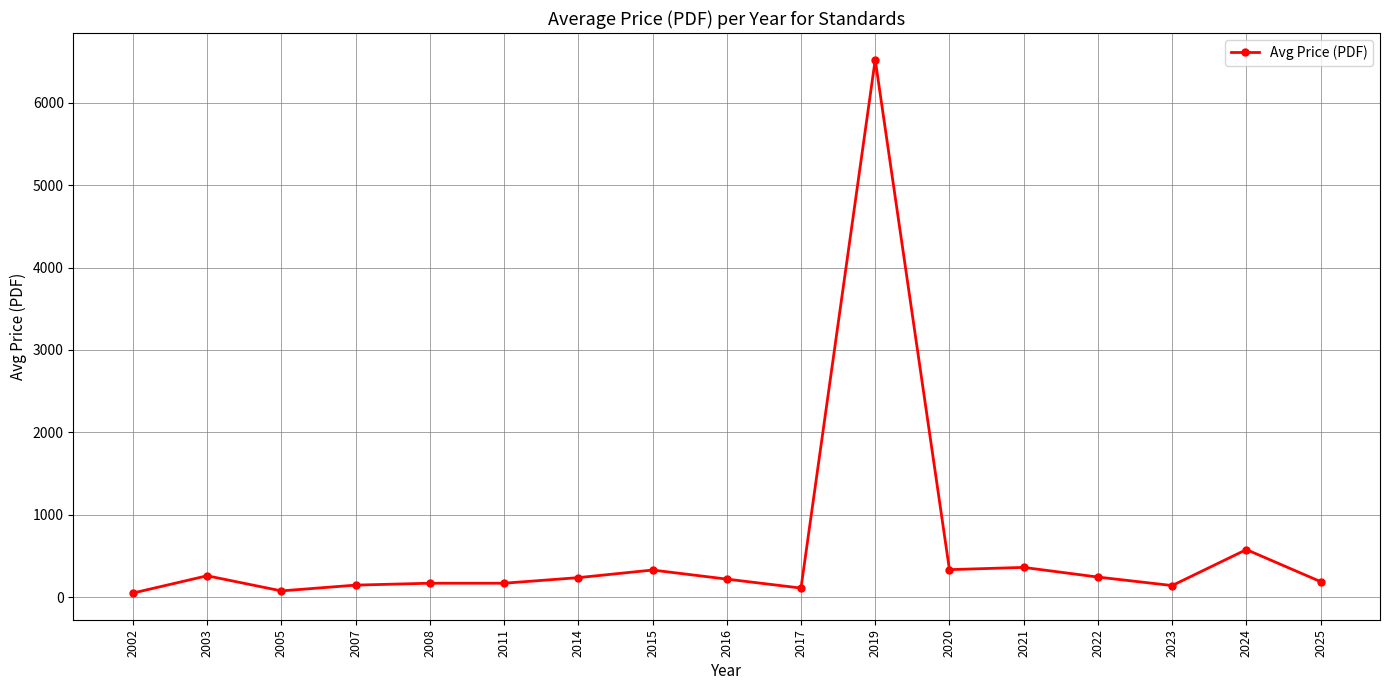

True or false: the data has more than 2 interior local peaks.

True